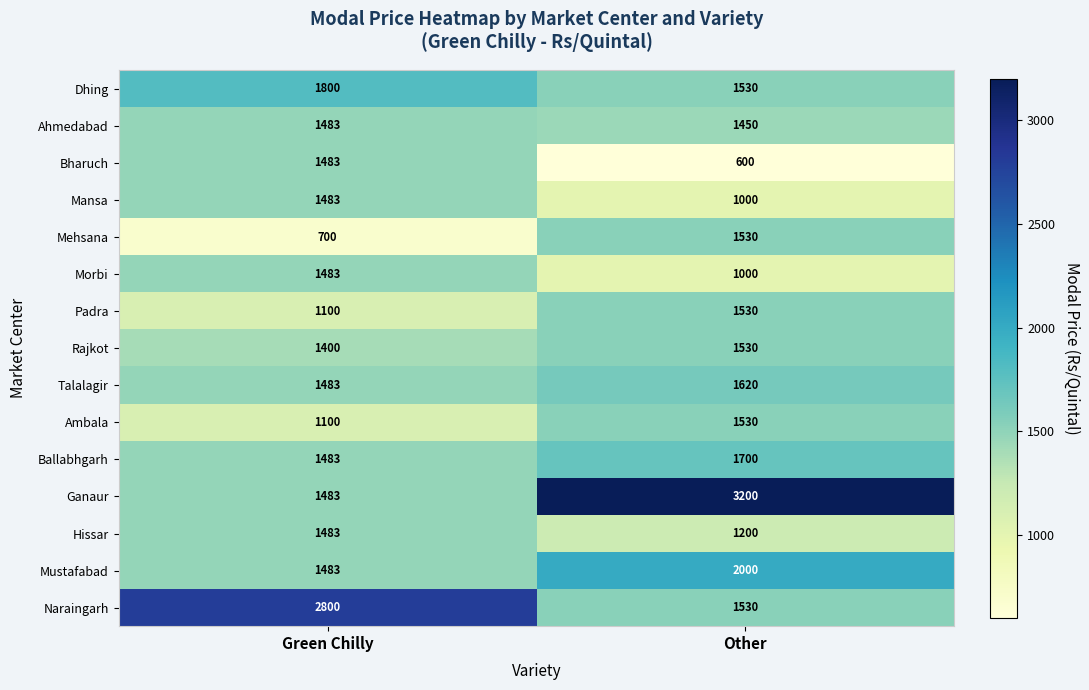

At which label does Mehsana reach its minimum?

Green Chilly